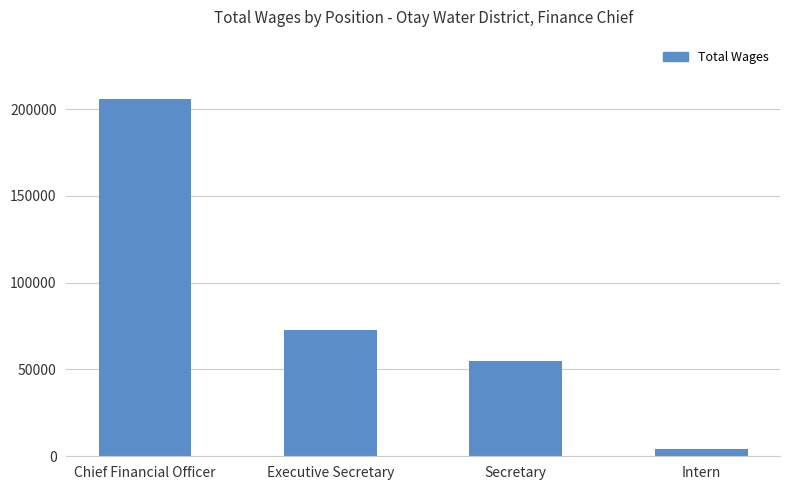

Reading right to left, transcribe all the data shown in this chart.

4275	54959	72522	205594